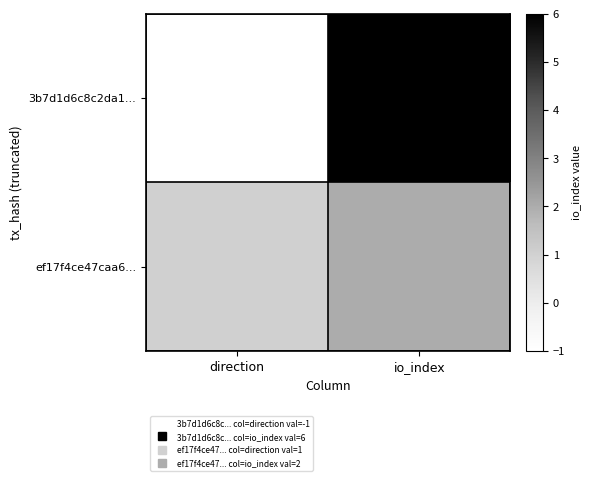

What is the smallest value displayed?

-1